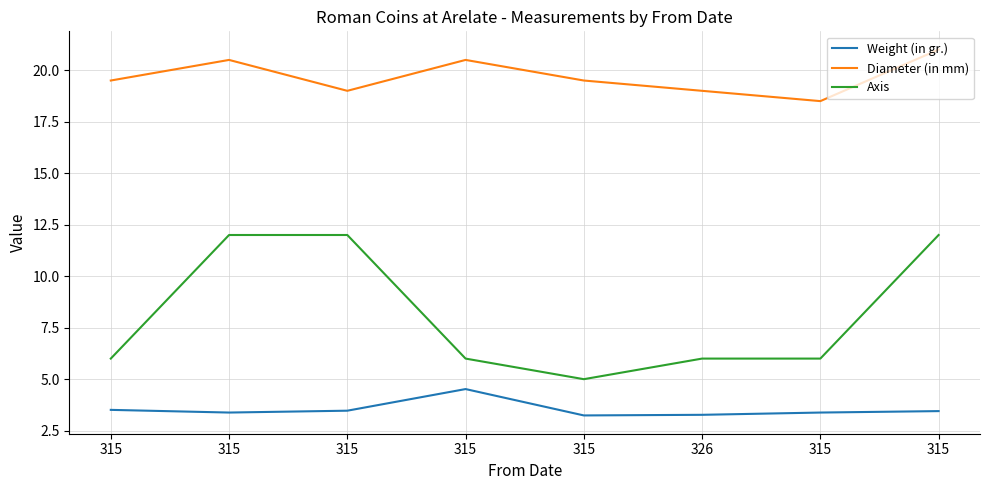

True or false: Axis and Weight (in gr.) intersect in this chart.

False